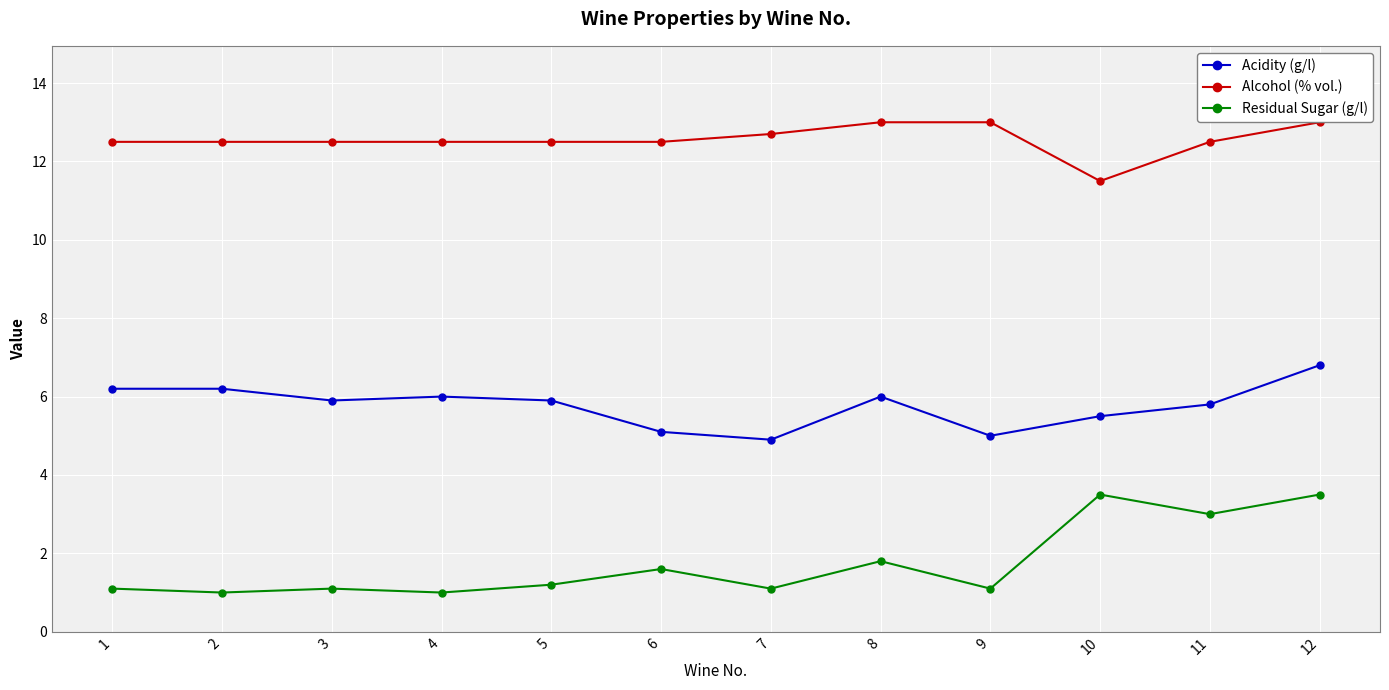

Reading left to right, extract all data points from this chart.

Acidity (g/l): 6.2	6.2	5.9	6.0	5.9	5.1	4.9	6.0	5.0	5.5	5.8	6.8
Alcohol (% vol.): 12.5	12.5	12.5	12.5	12.5	12.5	12.7	13.0	13.0	11.5	12.5	13.0
Residual Sugar (g/l): 1.1	1.0	1.1	1.0	1.2	1.6	1.1	1.8	1.1	3.5	3.0	3.5